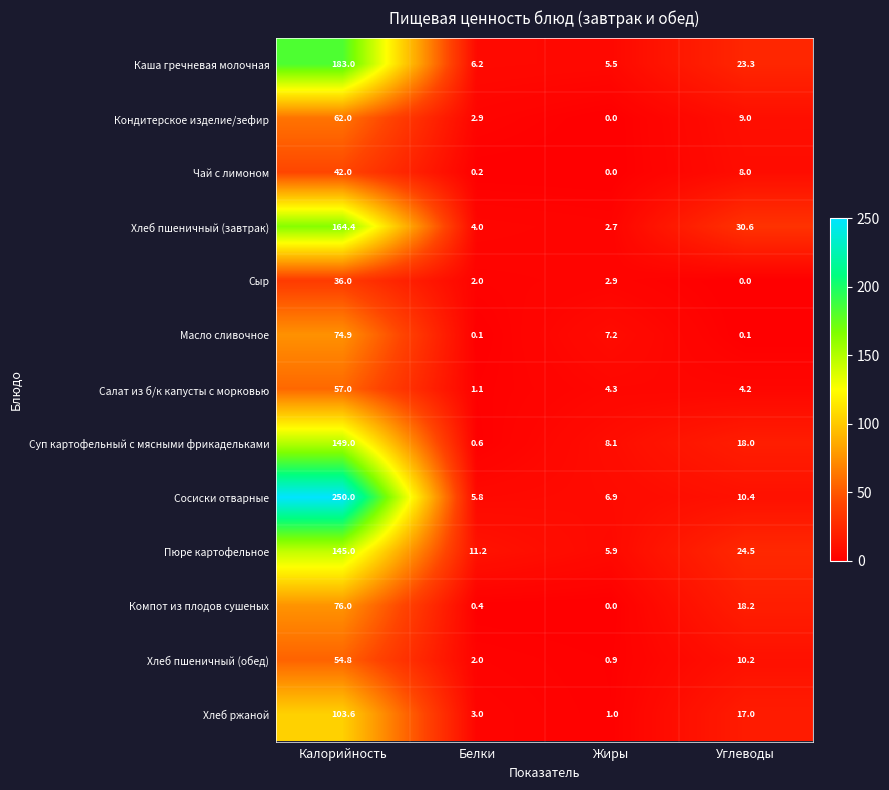

What is the sum of the Компот из плодов сушеных values at Жиры and Углеводы?

18.2